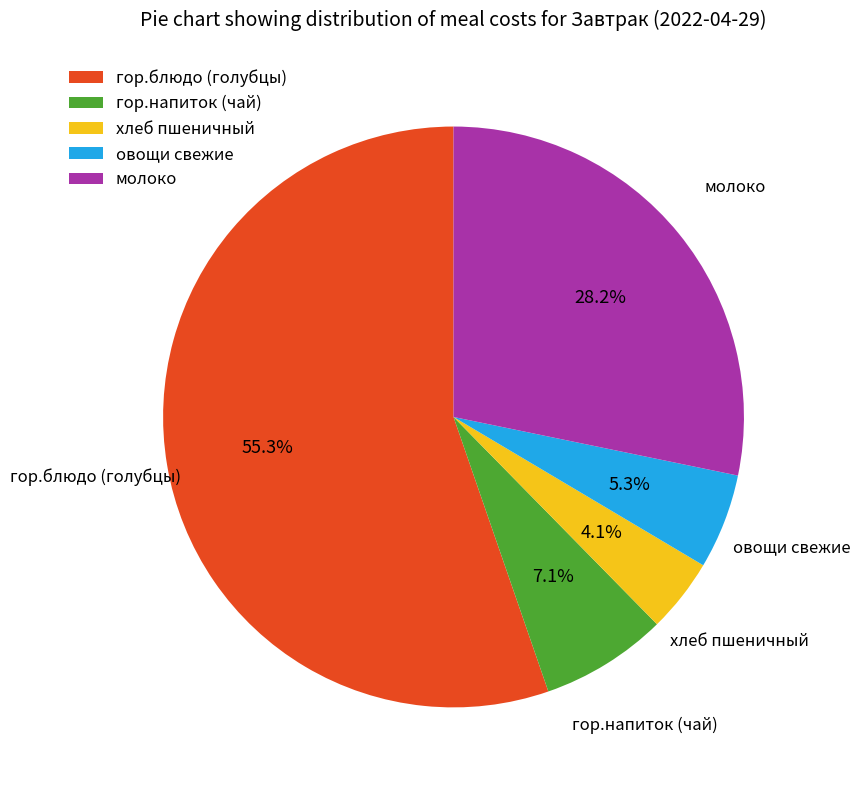

How many slices are in this pie chart?

5